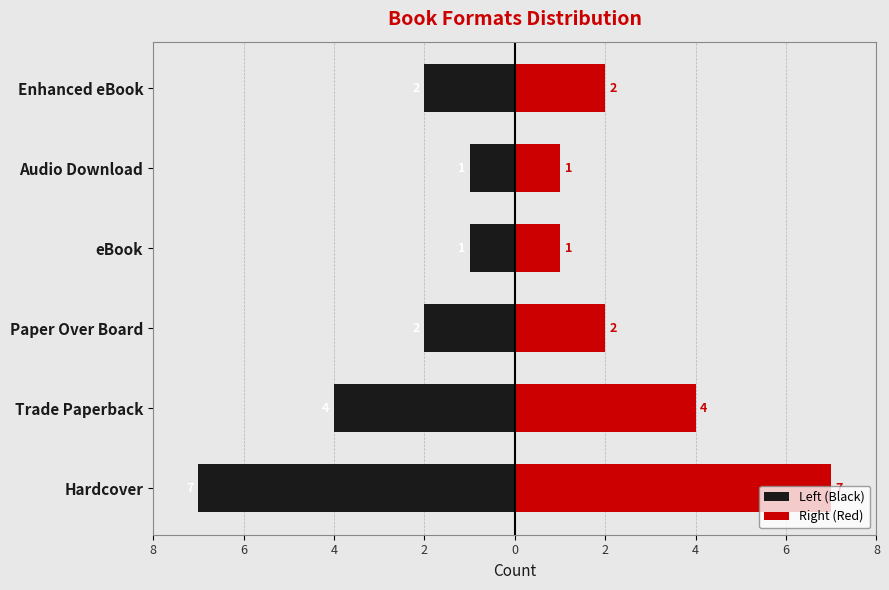

Is it true that Right (Red) equals 3 at Enhanced eBook?

False